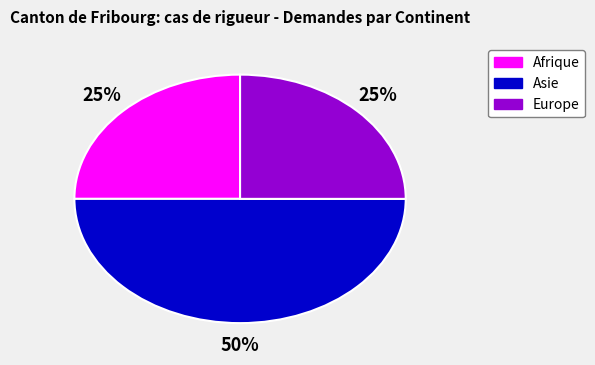

What is the largest slice in the pie chart?

Asie